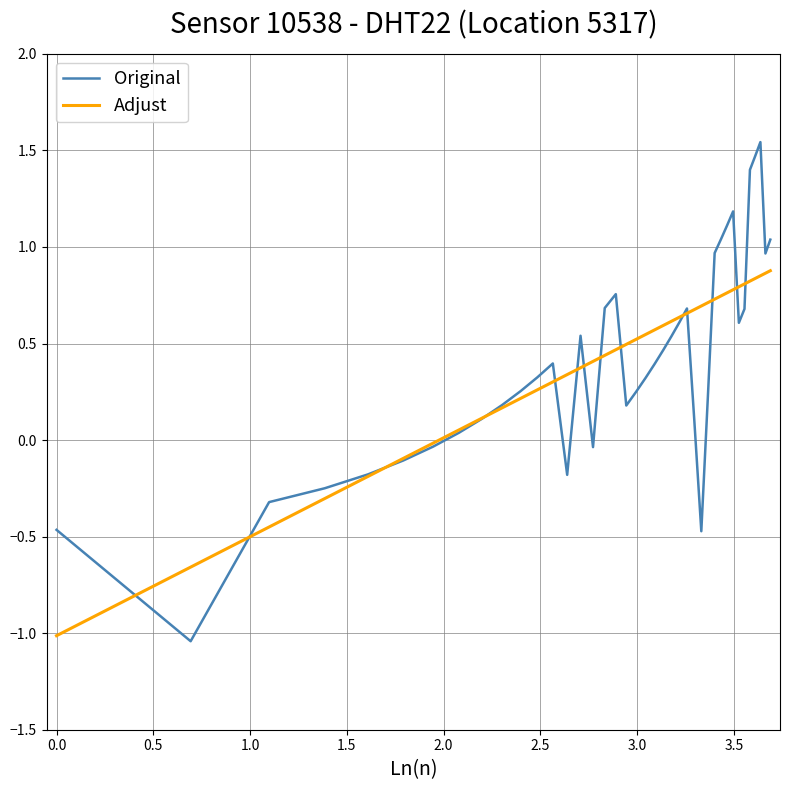

How many positive values does the Adjust series have?

33